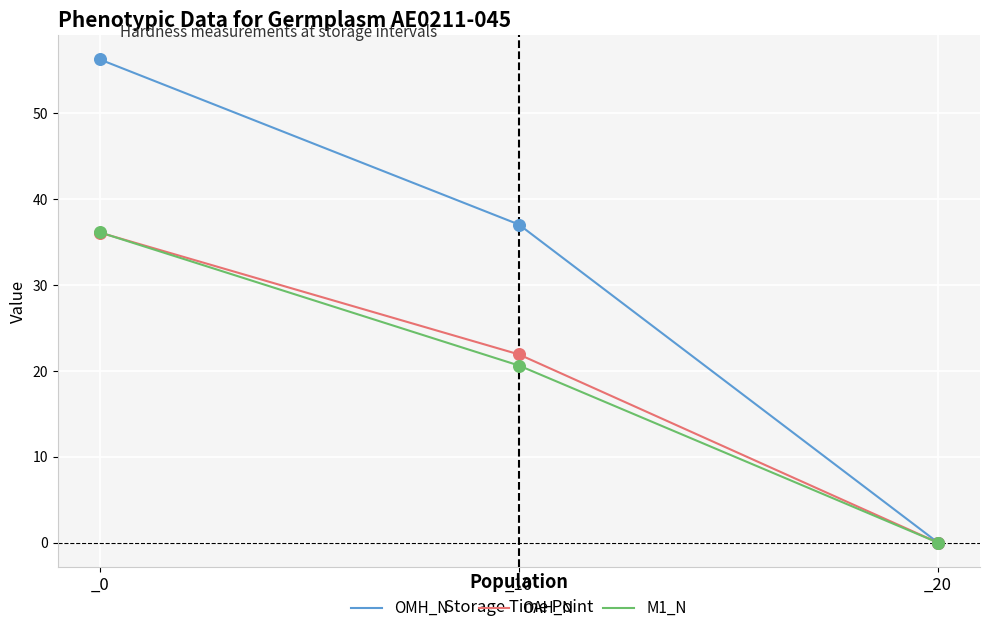

At how many categories does at least one series exceed 6?

2